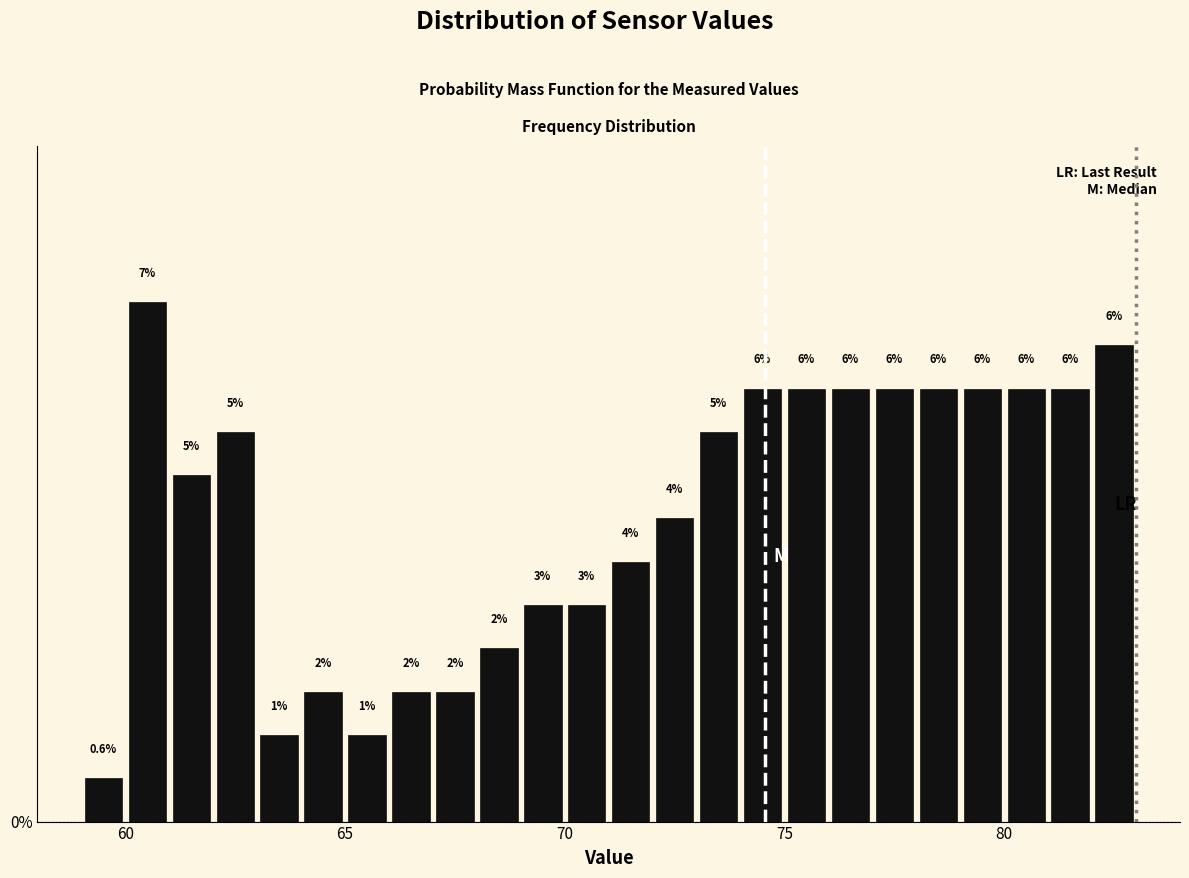

Around what value on the x-axis is the tallest bar? Give the approximate position of its centre, as read against the axis.

60.5